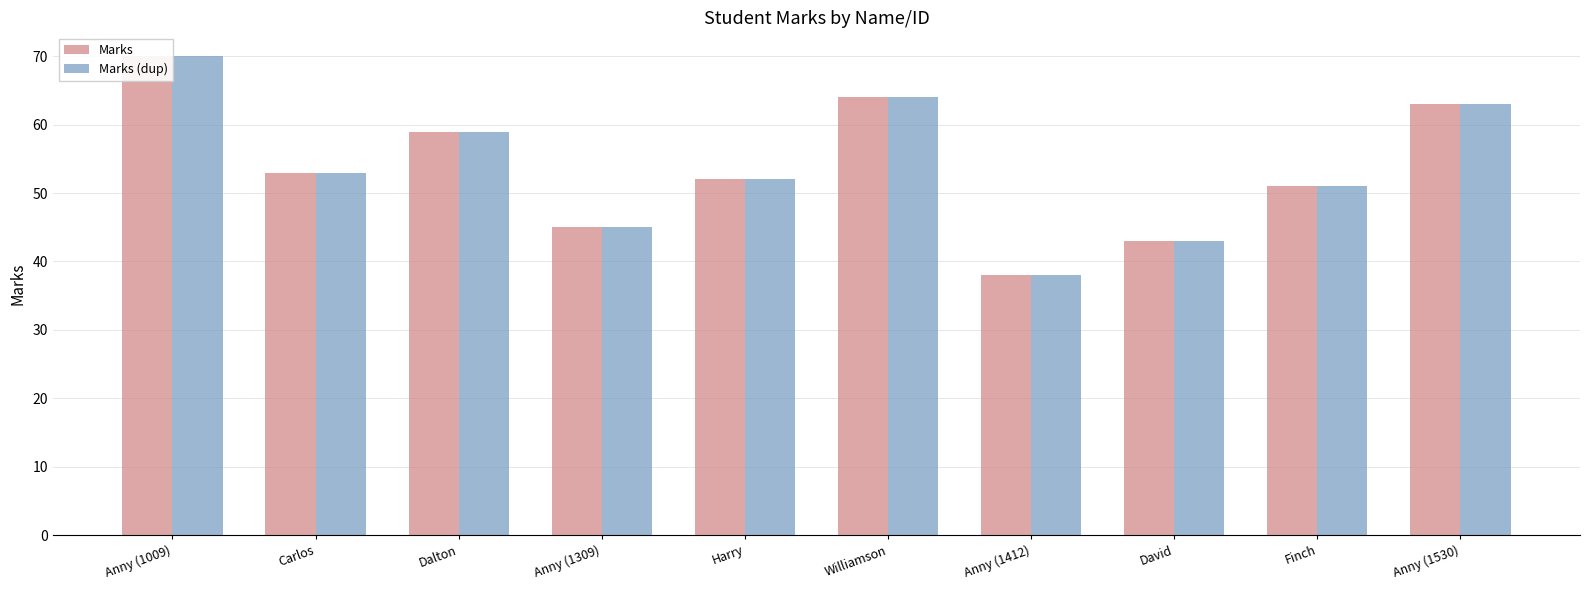

How many bars are there in each group?

2